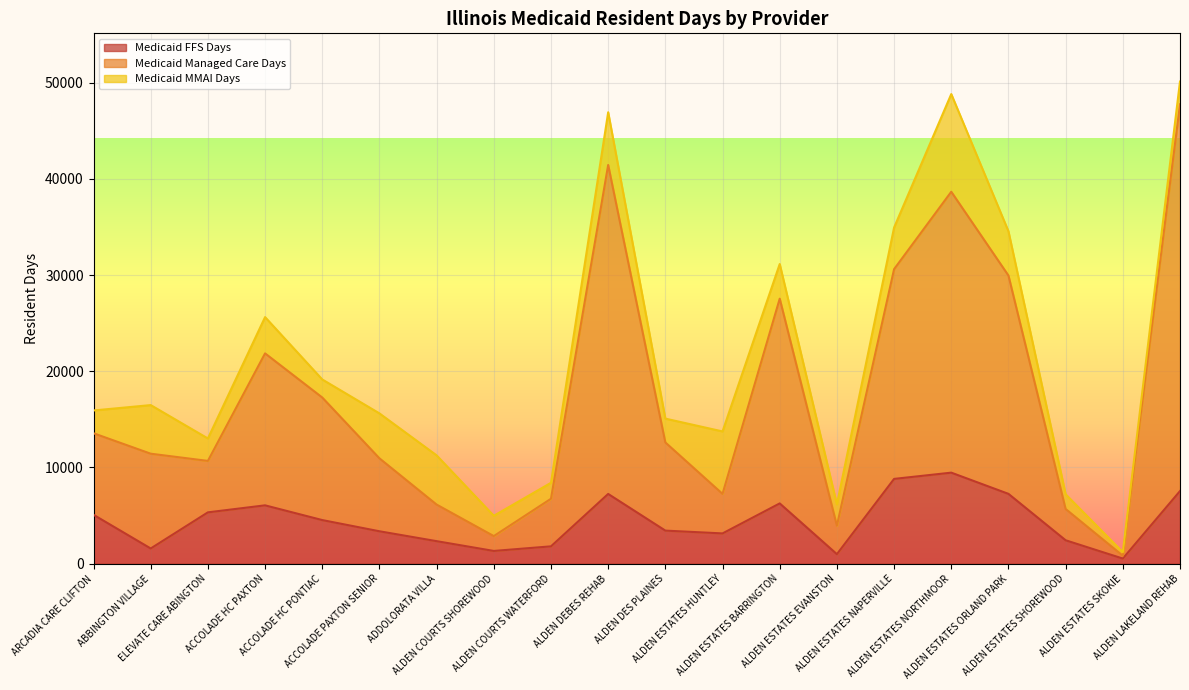

Where is the first local minimum for Medicaid FFS Days?

ABBINGTON VILLAGE